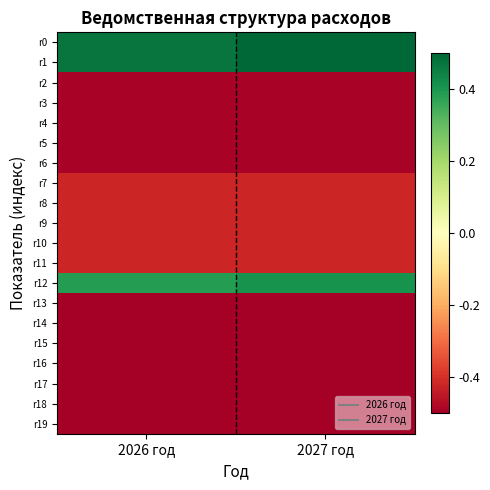

Which series has the largest total across all categories?

r0